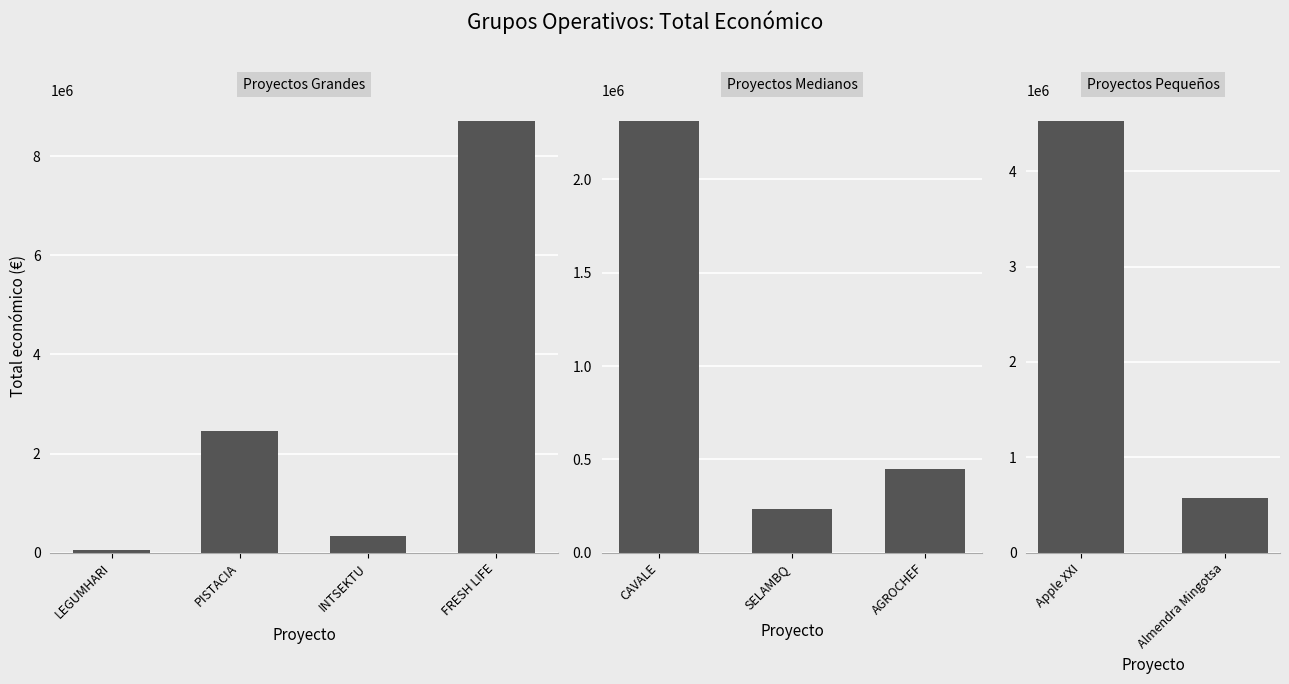

Rank the categories by value from lowest to highest.

LEGUMHARI, SELAMBQ, INTSEKTU, AGROCHEF, Almendra Mingotsa, CAVALE, PISTACIA, Apple XXI, FRESH LIFE